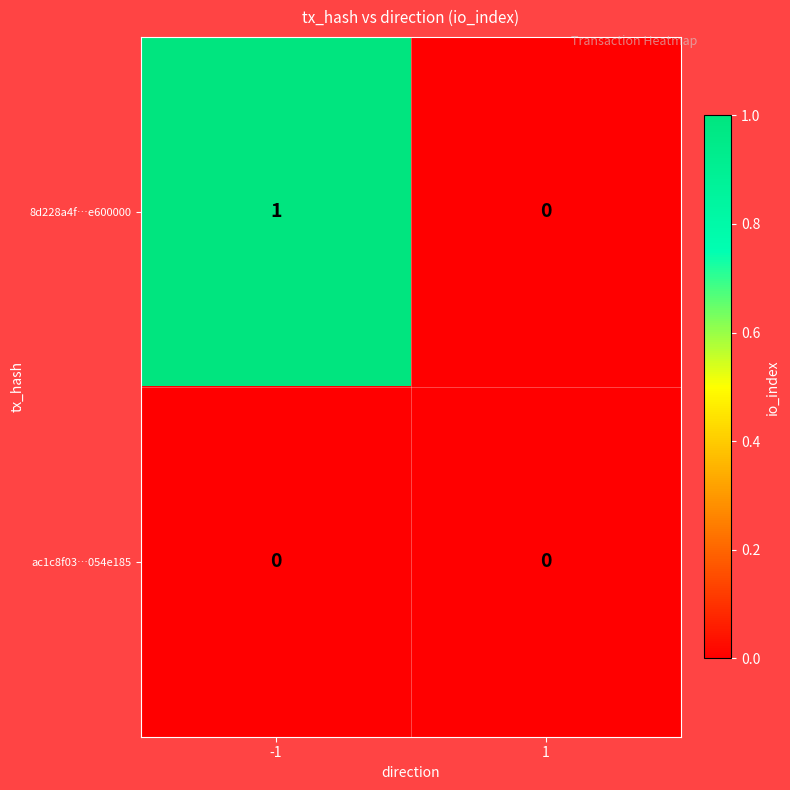

List the series in order of their overall mean, highest first.

8d228a4f…e600000, ac1c8f03…054e185